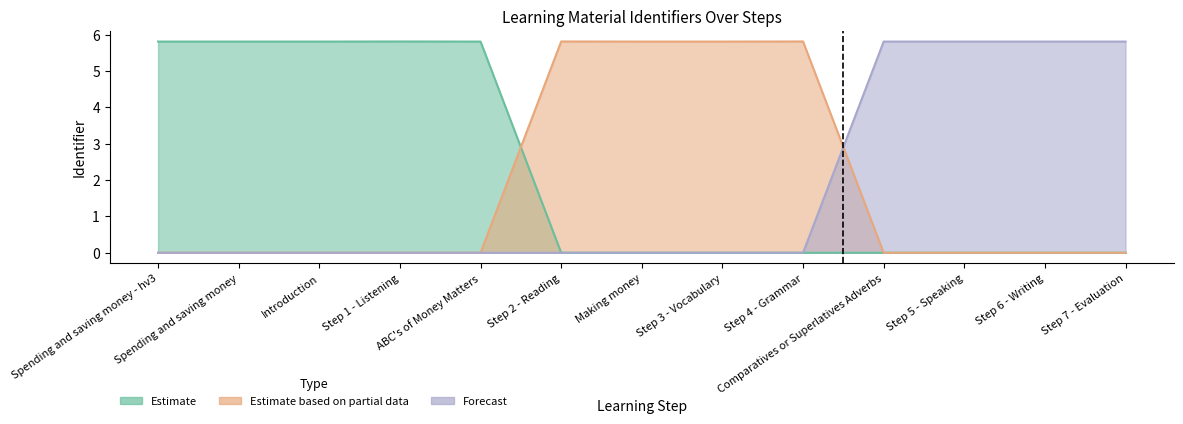

Reading right to left, transcribe all the data shown in this chart.

Estimate: Step 7 - Evaluation=0.0	Step 6 - Writing=0.0	Step 5 - Speaking=0.0	Comparatives or Superlatives Adverbs=0.0	Step 4 - Grammar=0.0	Step 3 - Vocabulary=0.0	Making money=0.0	Step 2 - Reading=0.0	ABC's of Money Matters=5.8	Step 1 - Listening=5.8	Introduction=5.8	Spending and saving money=5.8	Spending and saving money - hv3=5.8
Estimate based on partial data: Step 7 - Evaluation=0.0	Step 6 - Writing=0.0	Step 5 - Speaking=0.0	Comparatives or Superlatives Adverbs=0.0	Step 4 - Grammar=5.8	Step 3 - Vocabulary=5.8	Making money=5.8	Step 2 - Reading=5.8	ABC's of Money Matters=0.0	Step 1 - Listening=0.0	Introduction=0.0	Spending and saving money=0.0	Spending and saving money - hv3=0.0
Forecast: Step 7 - Evaluation=5.8	Step 6 - Writing=5.8	Step 5 - Speaking=5.8	Comparatives or Superlatives Adverbs=5.8	Step 4 - Grammar=0.0	Step 3 - Vocabulary=0.0	Making money=0.0	Step 2 - Reading=0.0	ABC's of Money Matters=0.0	Step 1 - Listening=0.0	Introduction=0.0	Spending and saving money=0.0	Spending and saving money - hv3=0.0